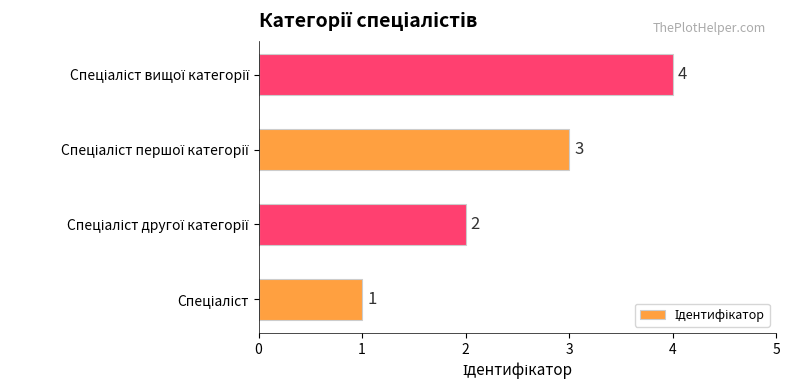

How many values are between 2 and 4?

3